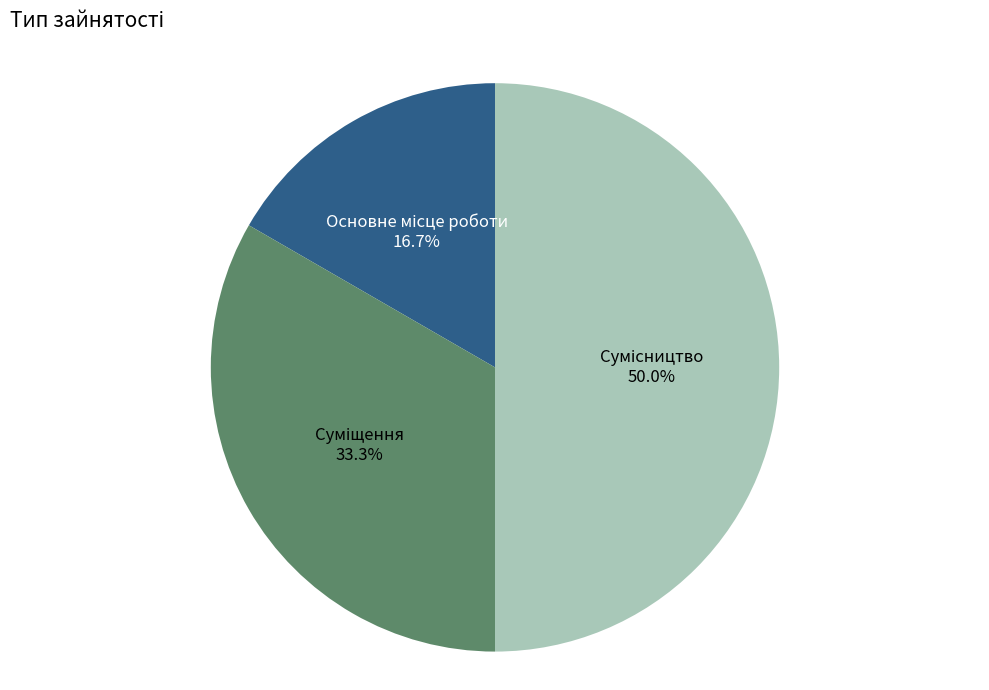

How many slices are in this pie chart?

3